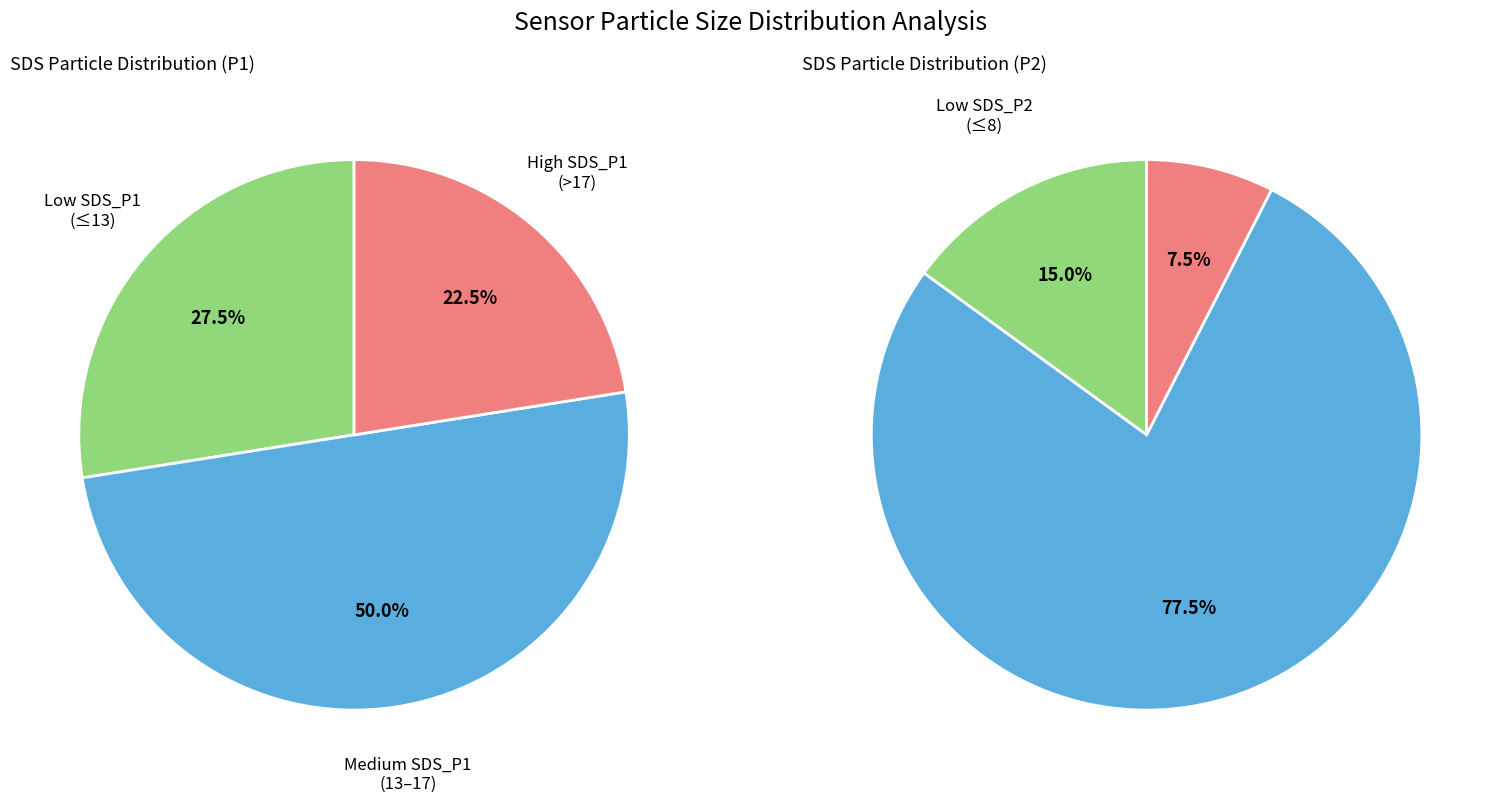

Do 12 and 21 together represent more than half of the pie?

No